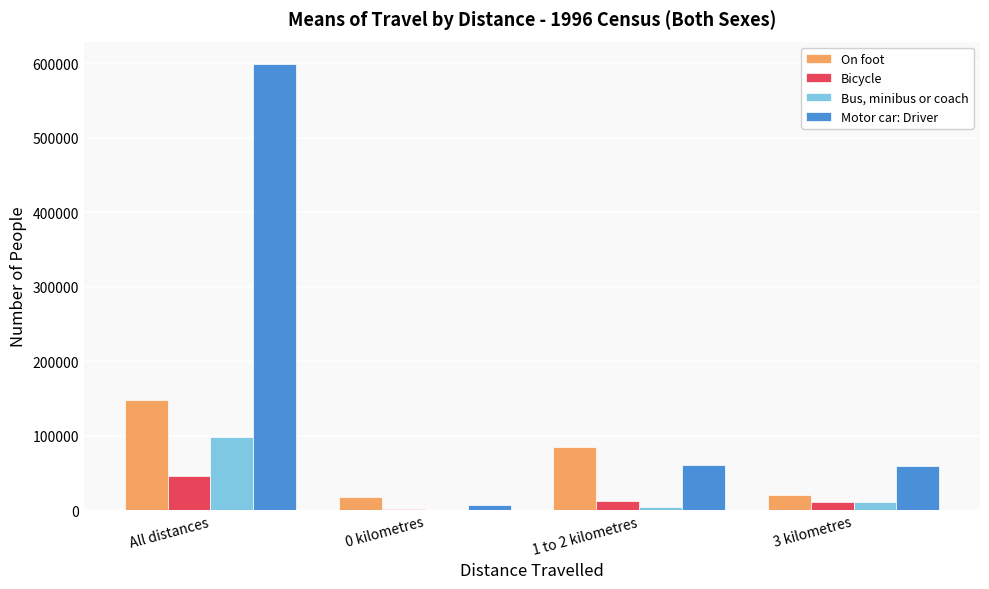

Which series changed the most between 0 kilometres and 1 to 2 kilometres?

On foot